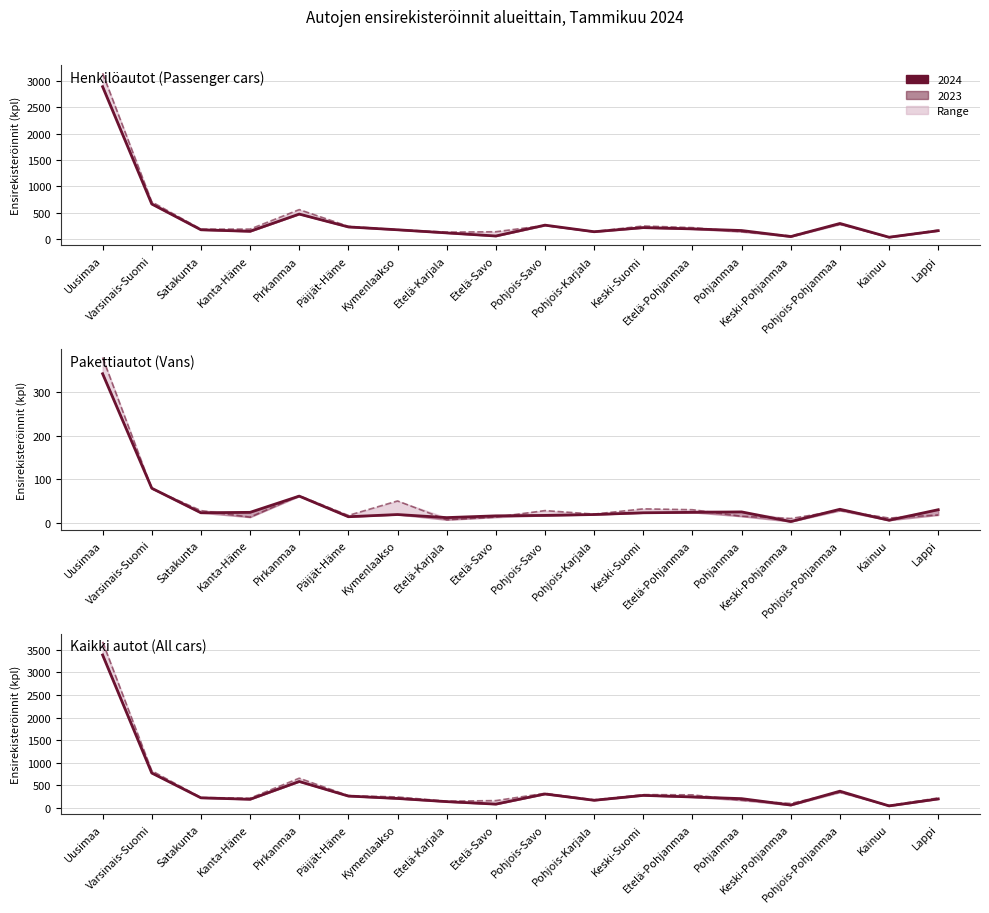

How many interior local peaks does the Kaikki autot 2024 series have?

4